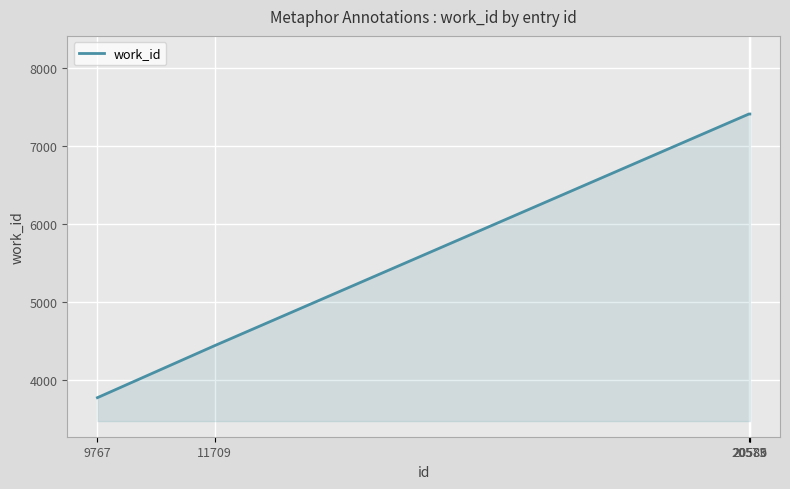

Does the chart have visible grid lines?

Yes